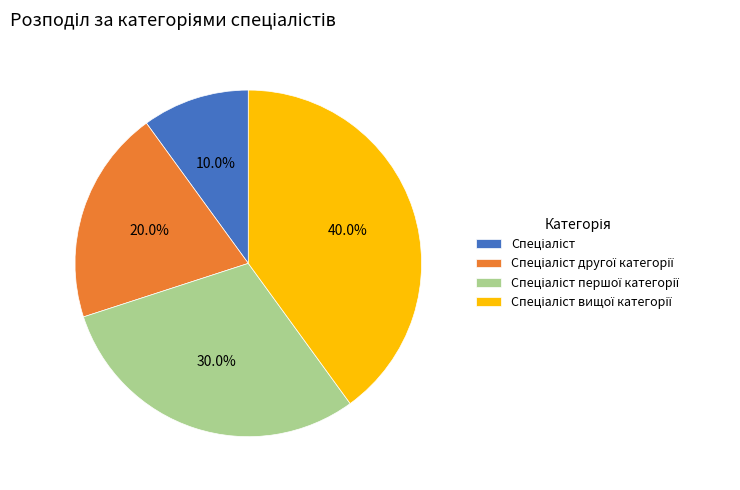

Is there any slice that represents more than half of the pie?

No